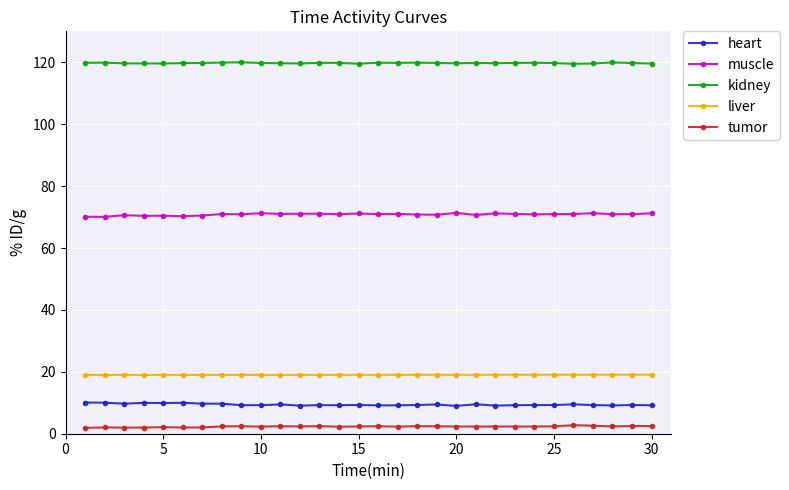

What is the value of the heart point at the 9th from the left?

9.2